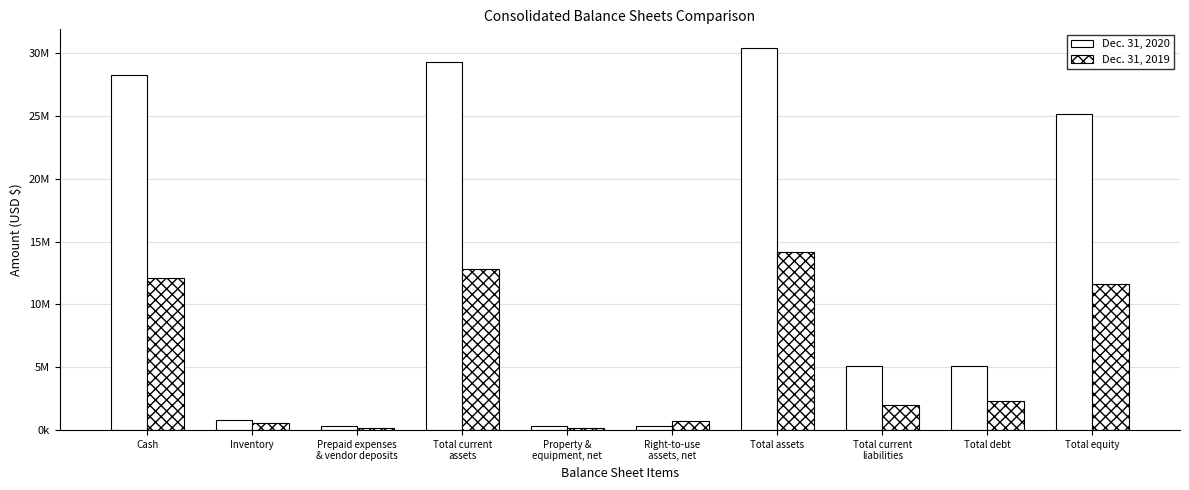

Are the bars grouped side by side (vs. stacked)?

Yes